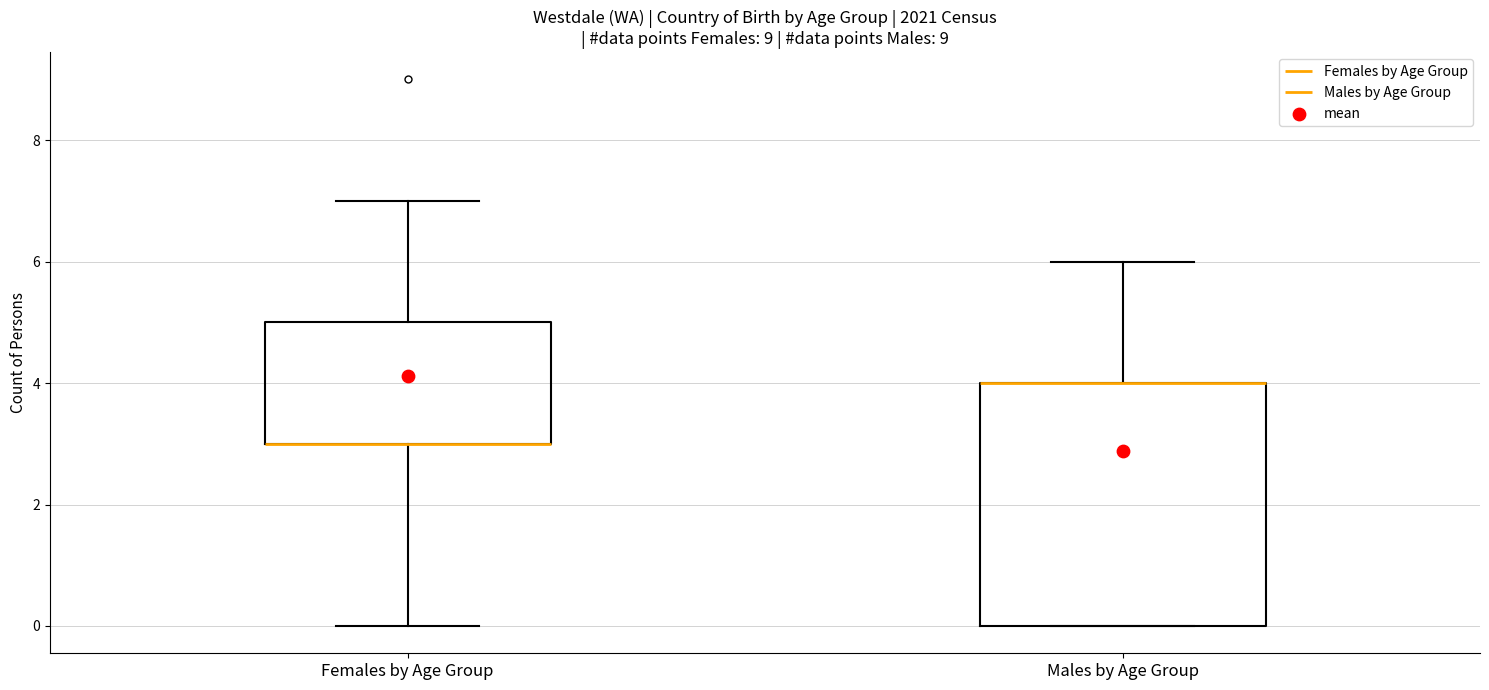

Where does the upper whisker of the box for Males by Age Group end on the y-axis? The values are not printed on the chart, so give them approximately, as read against the axis.

6